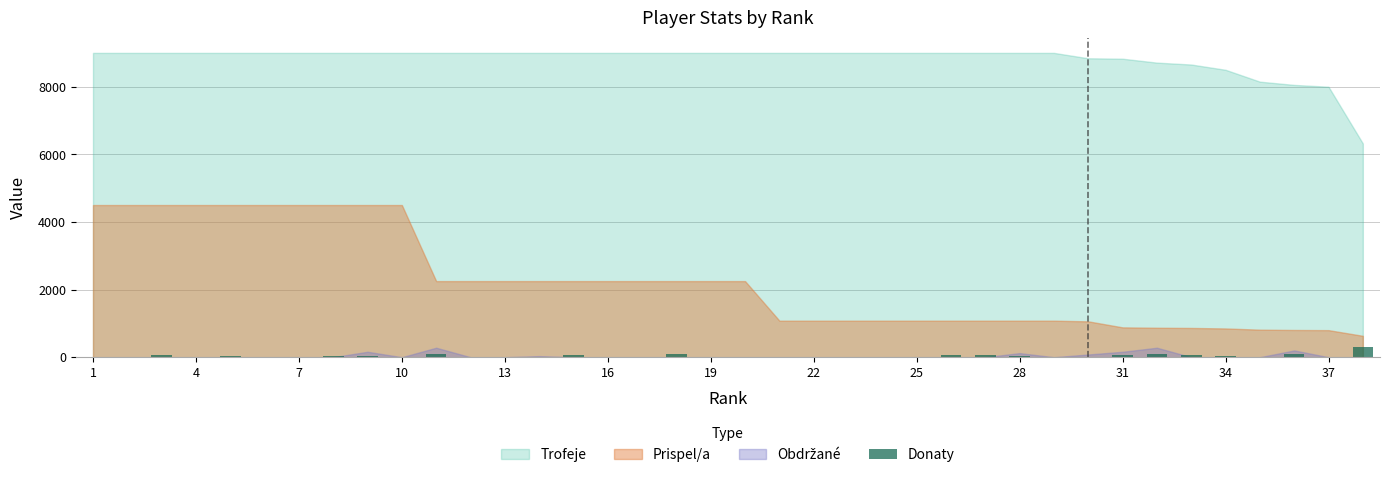

True or false: Trofeje and Prispel/a intersect in this chart.

False